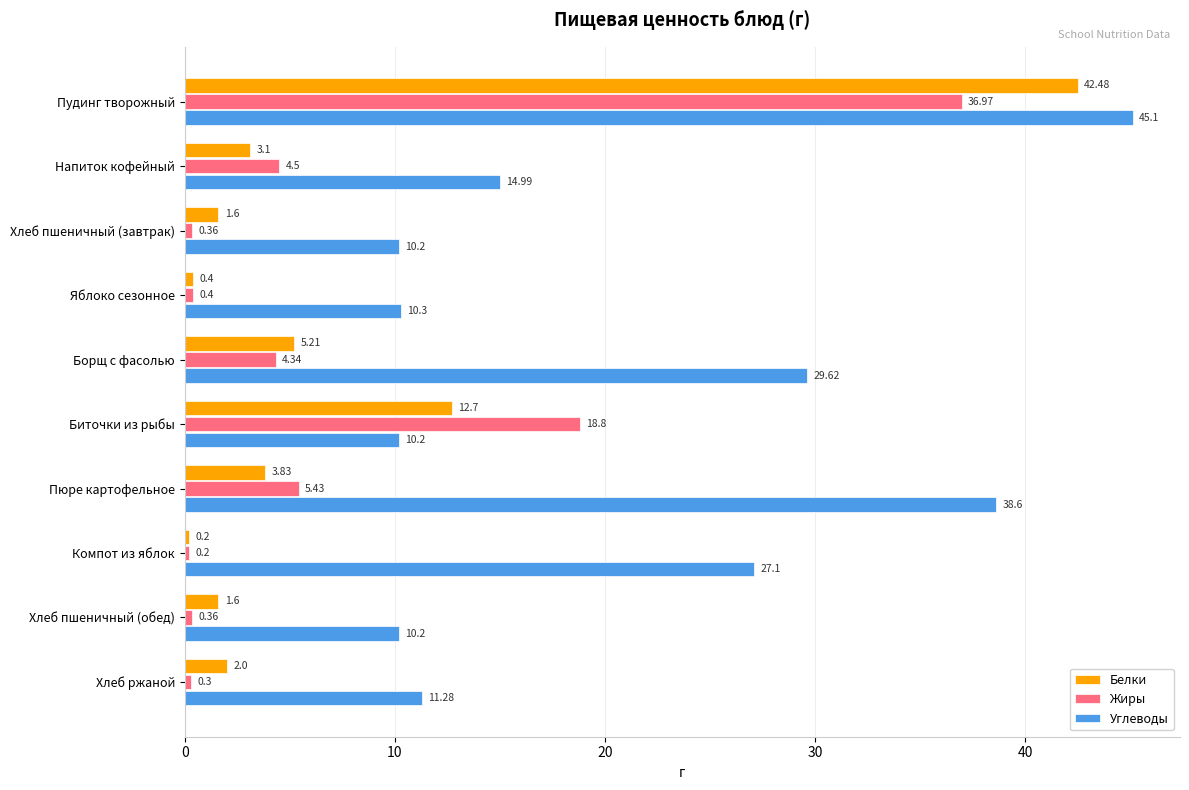

At which label does Белки reach its minimum?

Компот из яблок